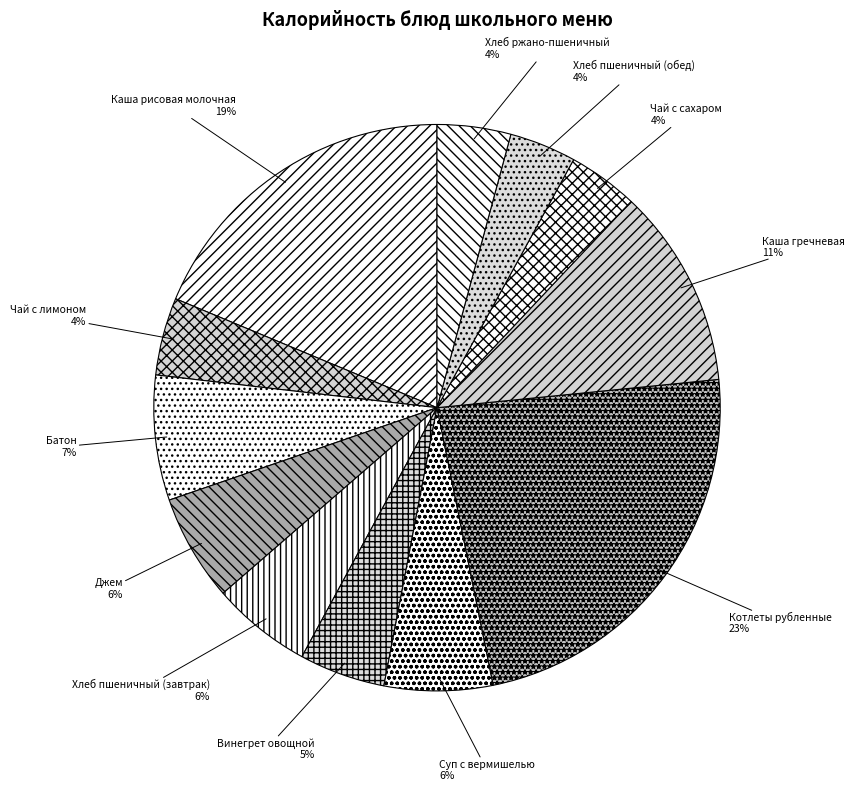

To the nearest percent, what portion does Джем represent?

6%